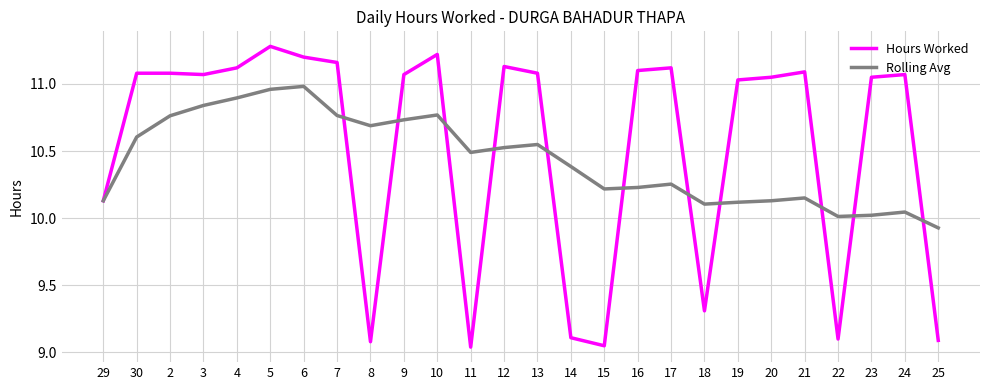

What is the difference between the highest and lowest values at 13?

0.5